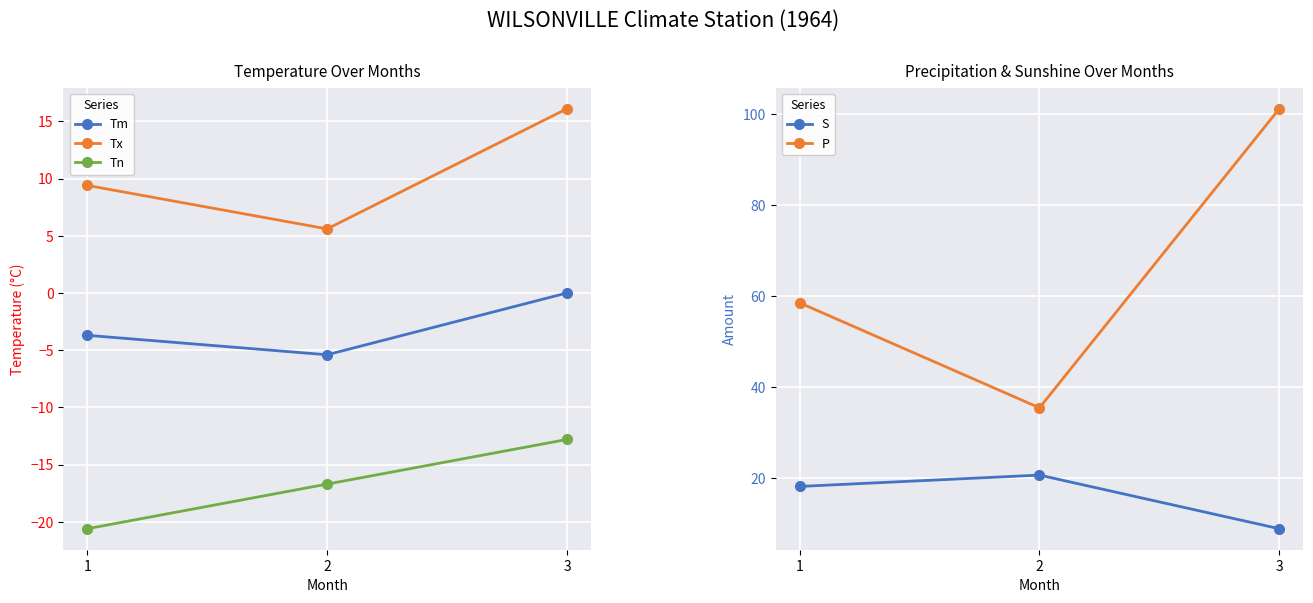

Which series has the largest range (max minus min)?

P